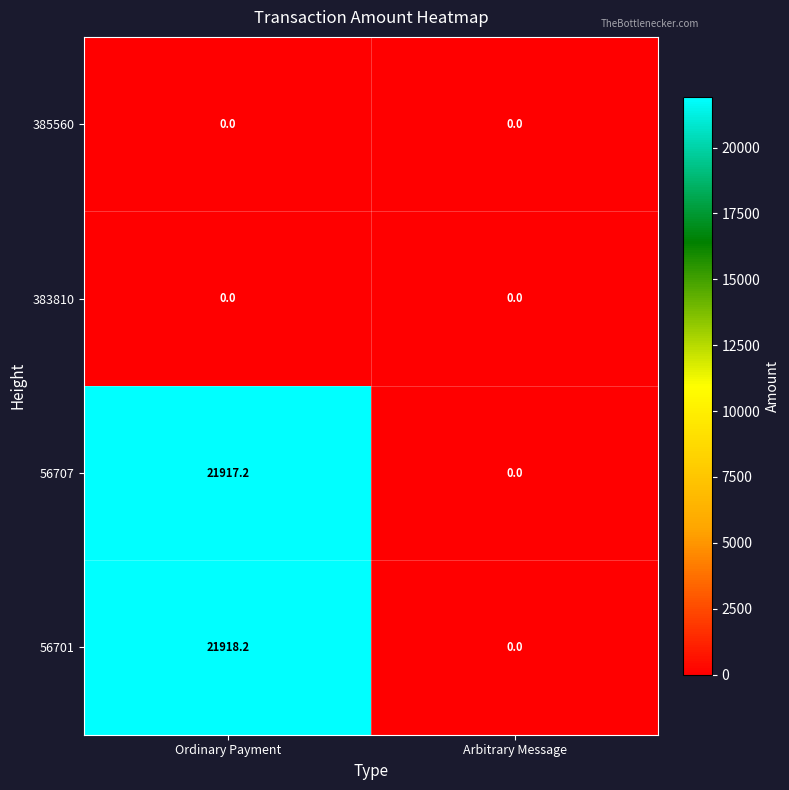

True or false: 56701 has a value of 21918.2 at Ordinary Payment.

True